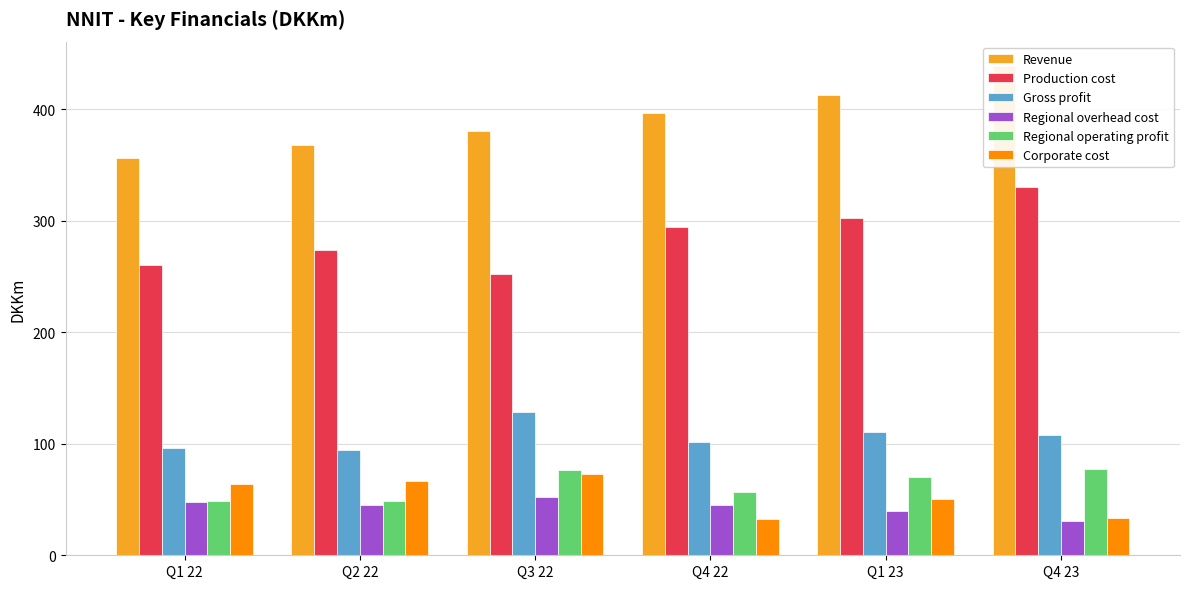

At Q1 23, list the series in order from smallest to largest.

Regional overhead cost, Corporate cost, Regional operating profit, Gross profit, Production cost, Revenue